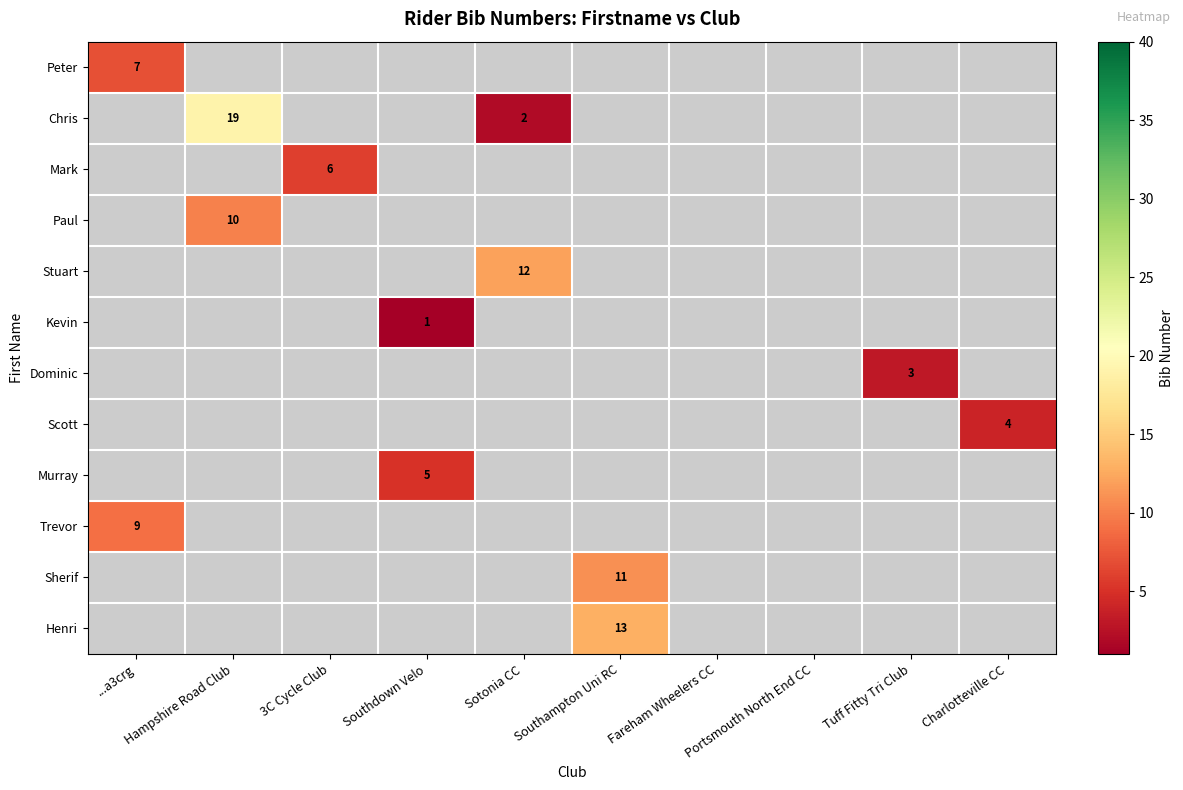

True or false: Dominic has a value of 3.0 at Tuff Fitty Tri Club.

True